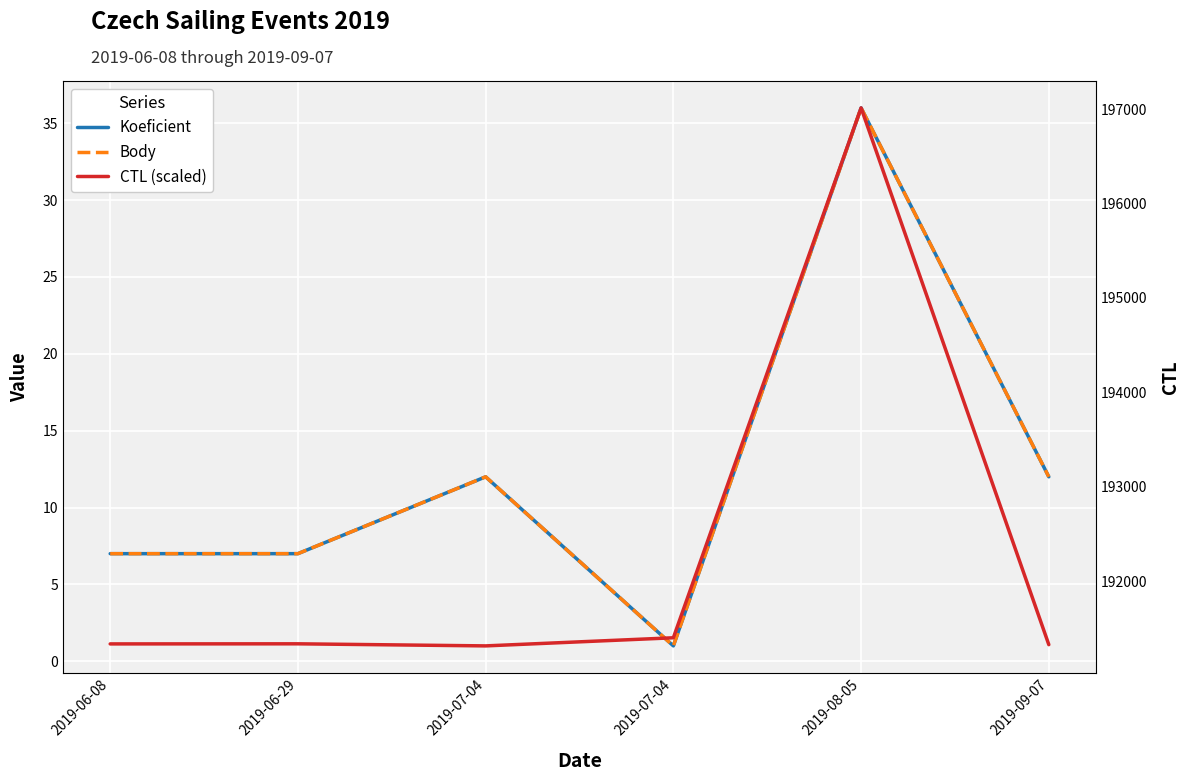

True or false: Koeficient has a value of 2 at 2019-07-04.

False